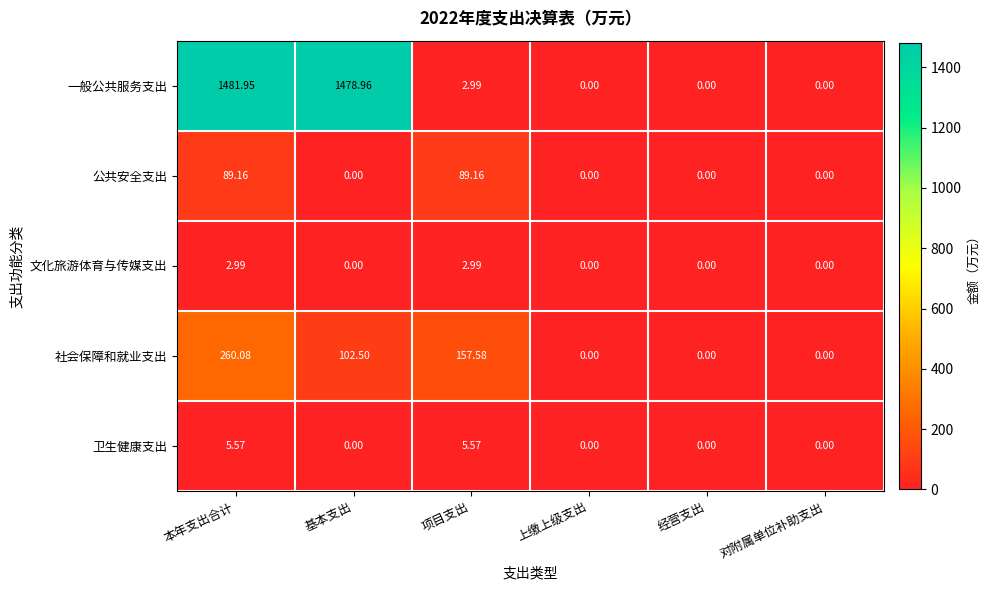

Where is 社会保障和就业支出 nearest to the value 130?

基本支出